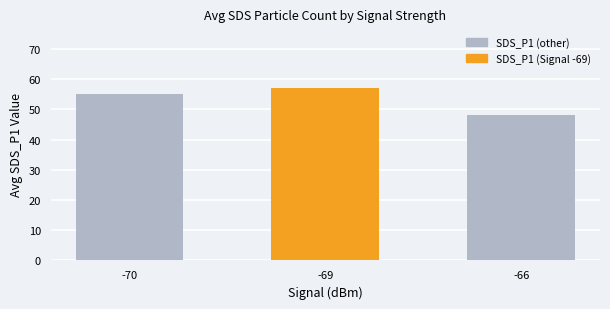

Reading left to right, transcribe all the data shown in this chart.

55.0	57.1	48.0